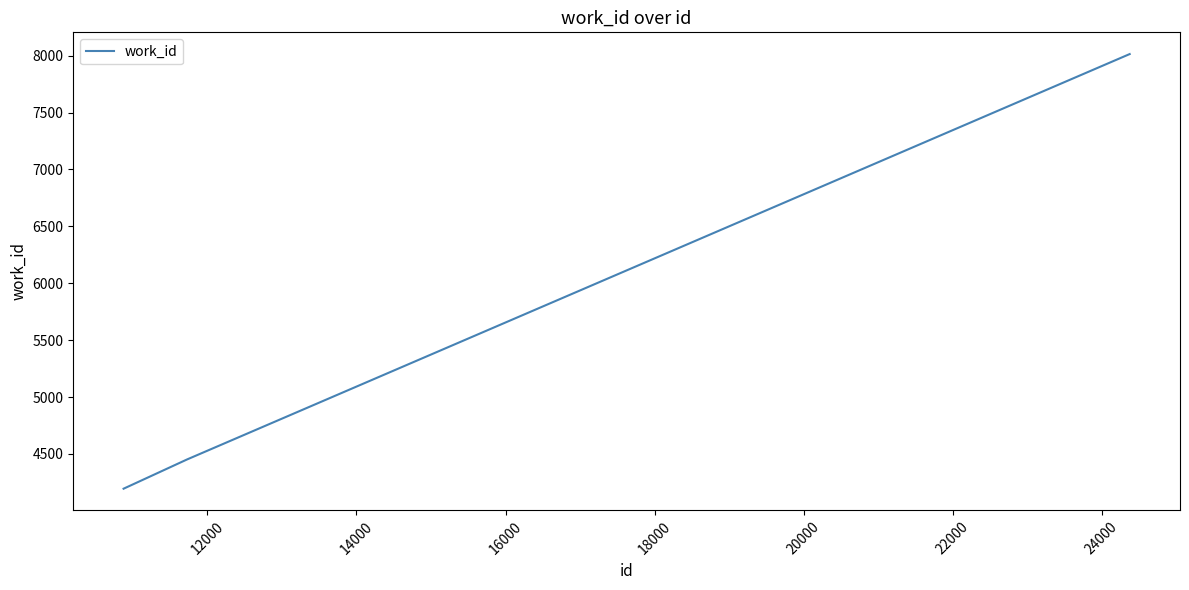

What is the smallest value displayed?

4195